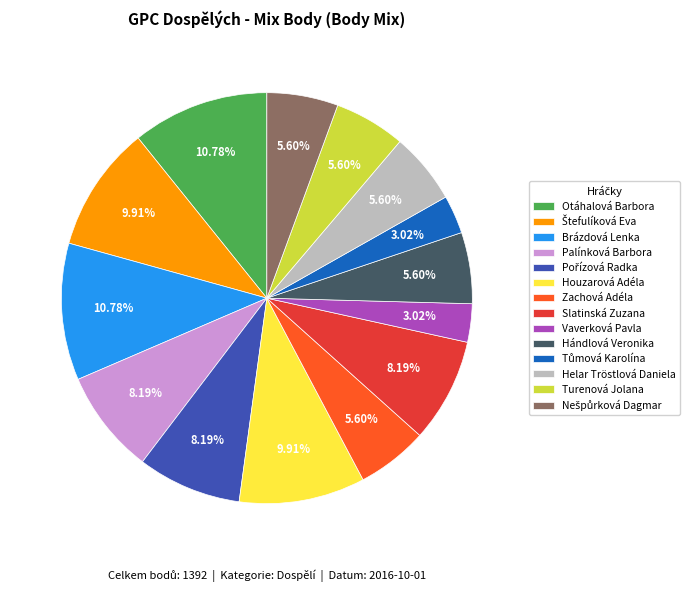

What portion of the pie excludes Houzarová Adéla?

90.1%